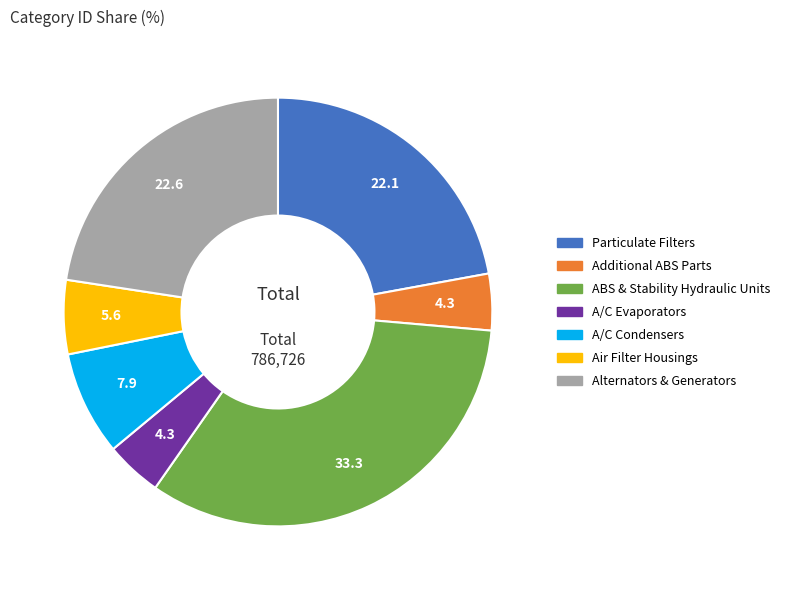

Does any single category account for the majority?

No